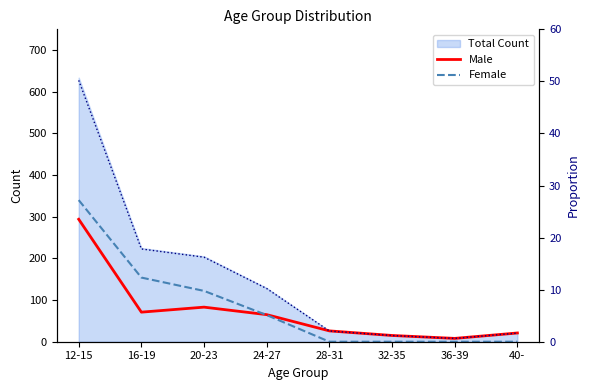

True or false: % Total and Male cross at least once.

False